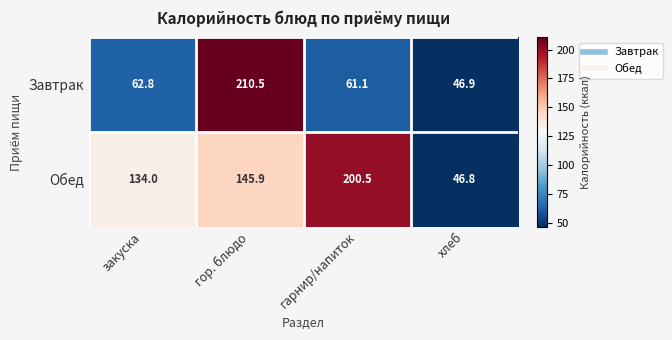

What is the smallest value displayed?

46.8